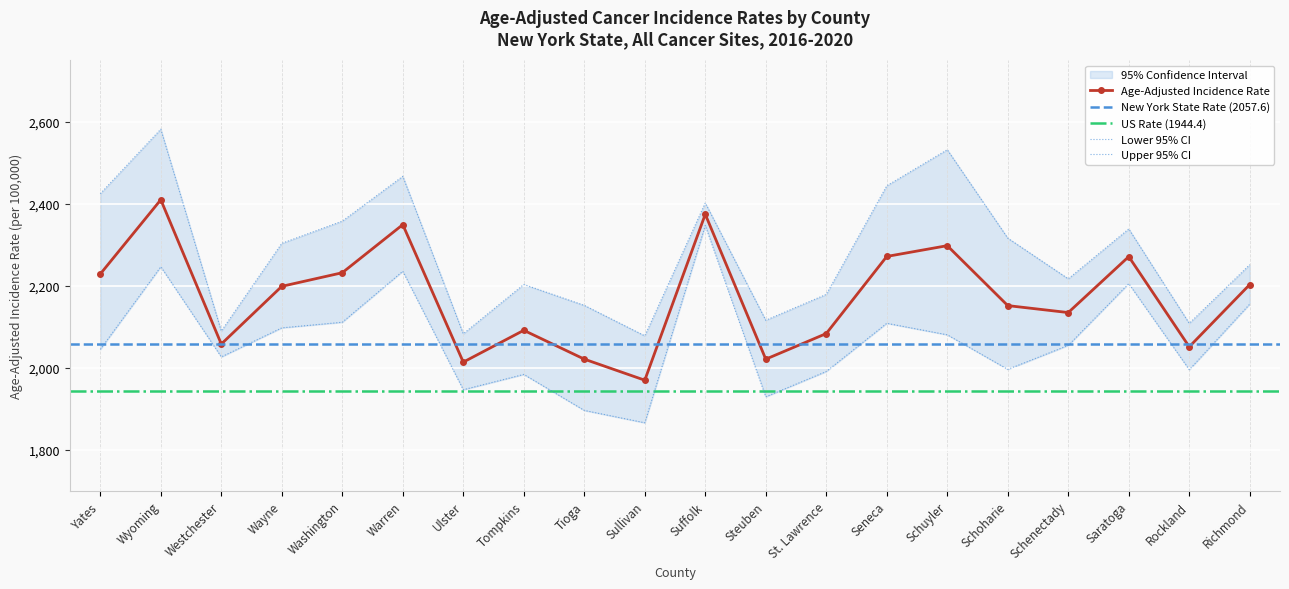

In Lower 95% CI, how many points are lower than both neighbors (excluding endpoints)?

6